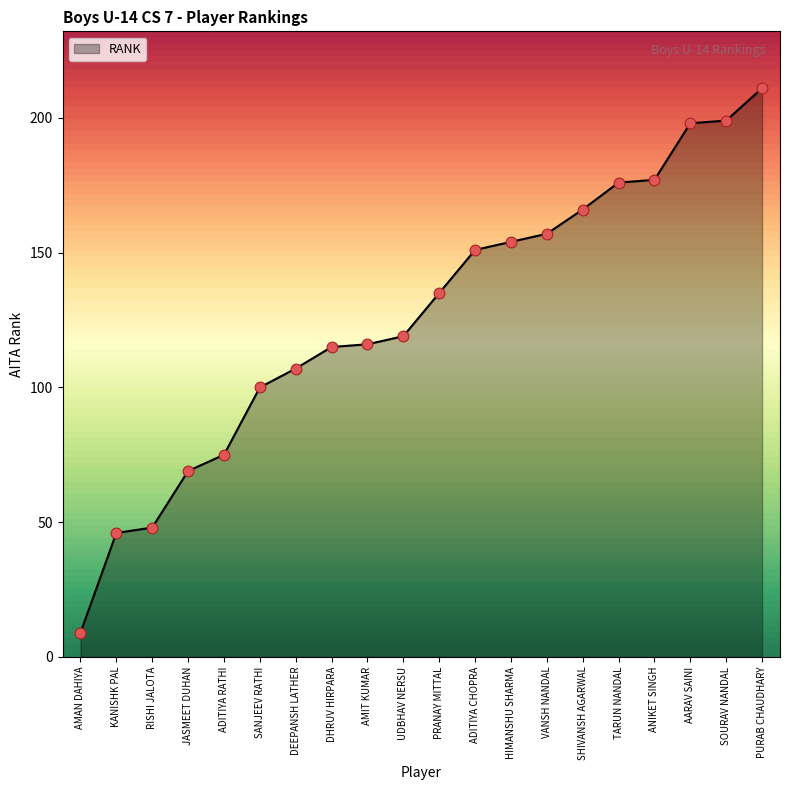

What is the change in value from RISHI JALOTA to ANIKET SINGH?

+129